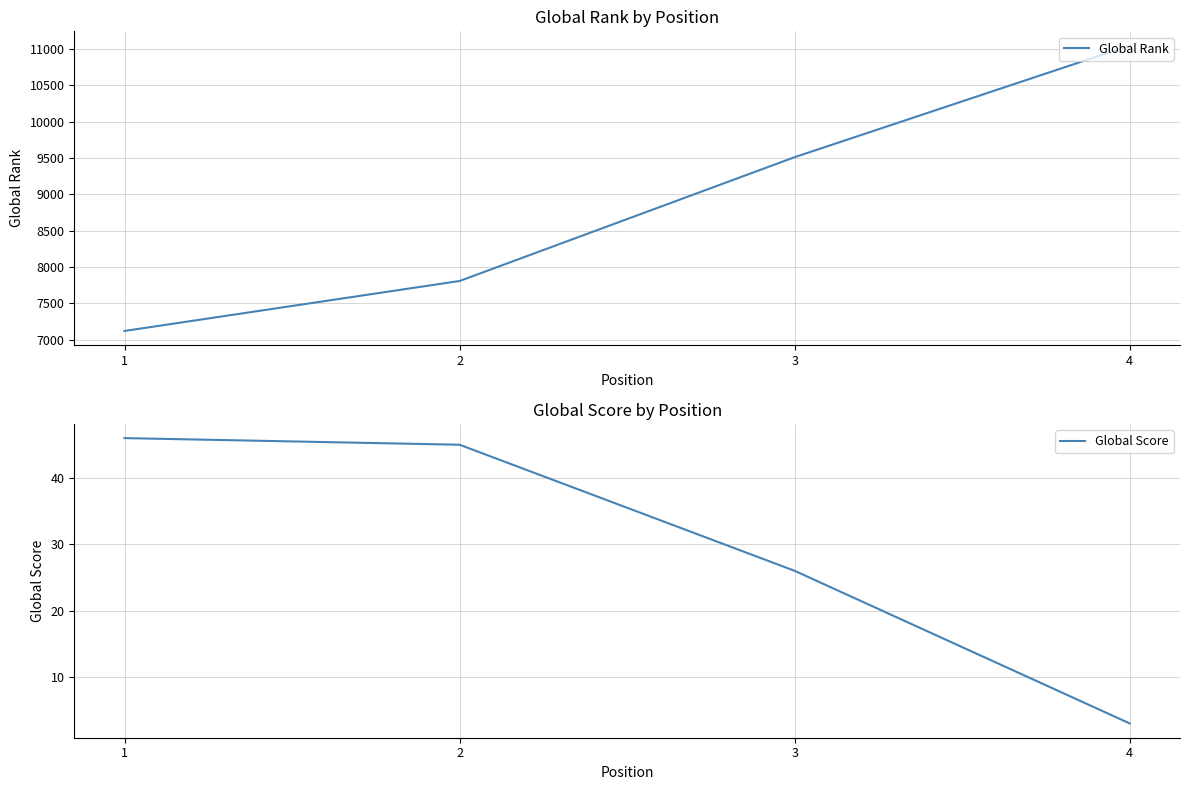

What is the sum of the Global Score values at 3 and 2?

71